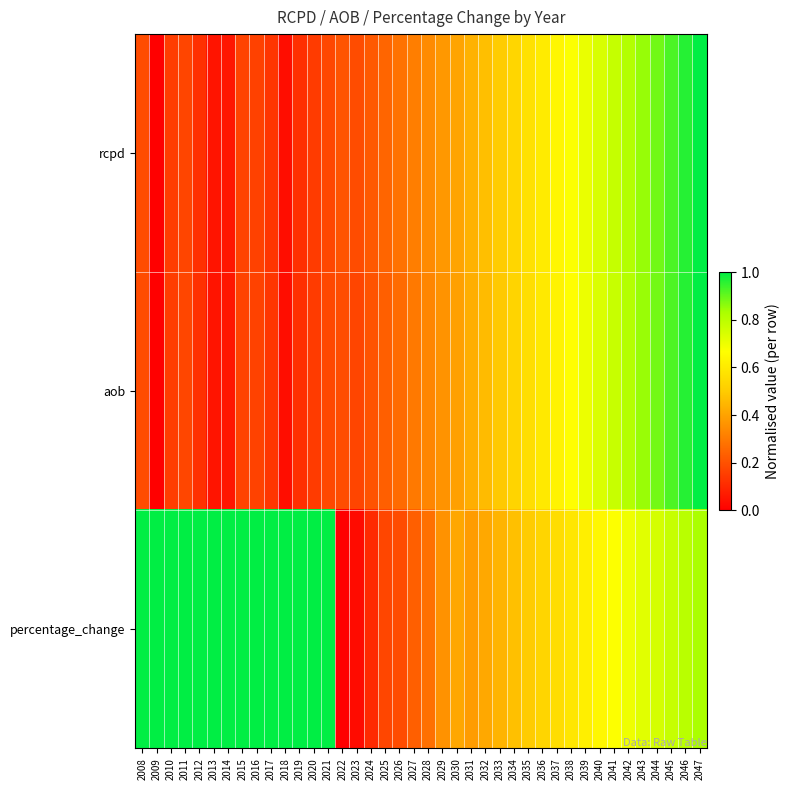

At which category is the sum across all series the highest?

2047